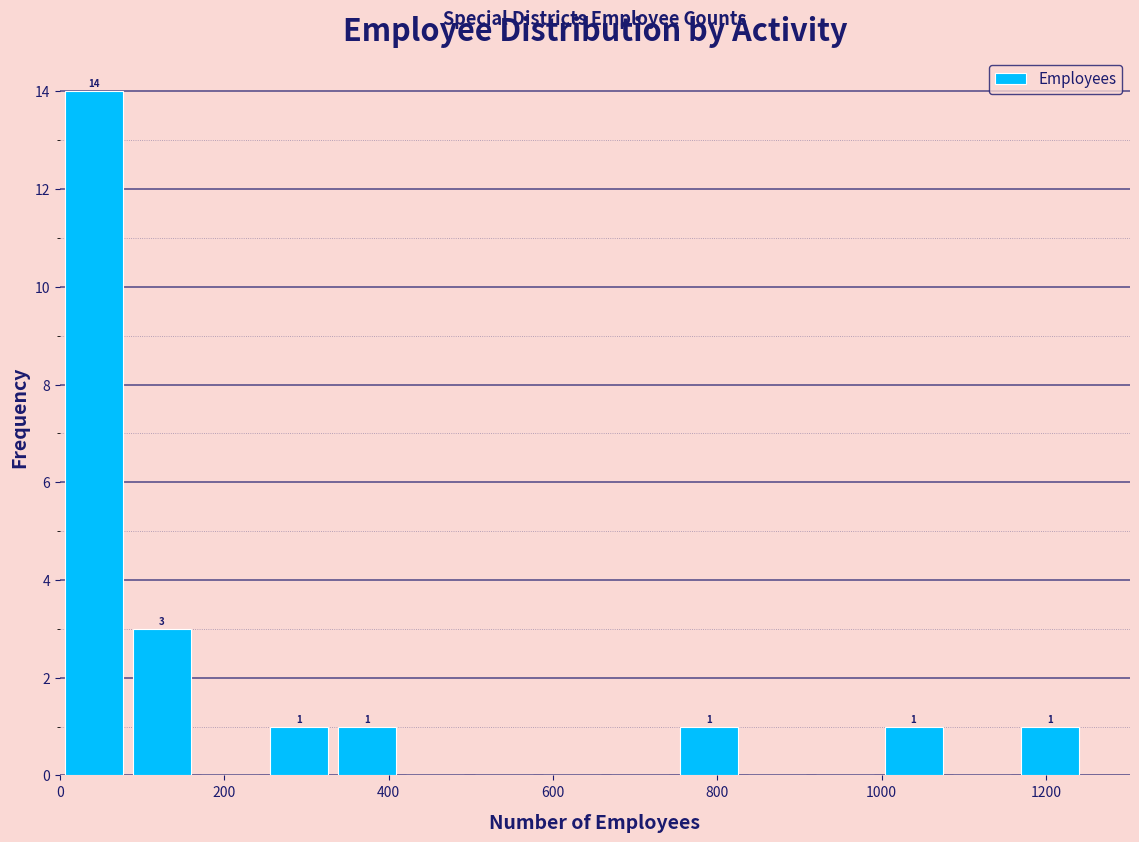

Which range on the x-axis has the tallest bar?

0 to 80